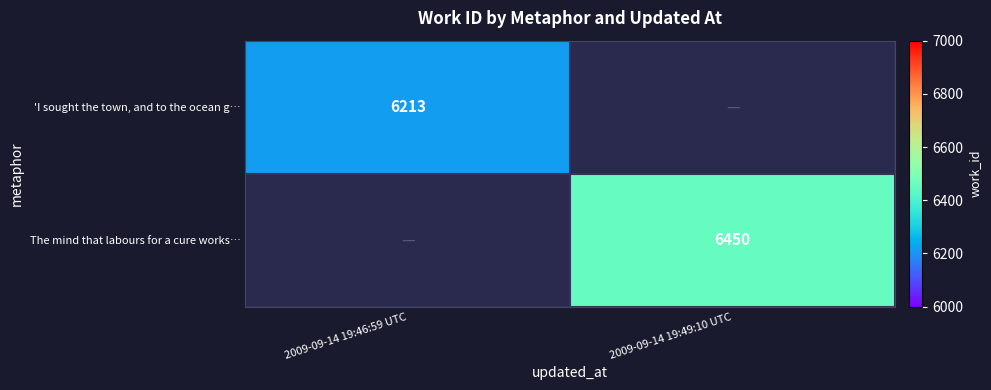

Count the number of categories in the chart.

2